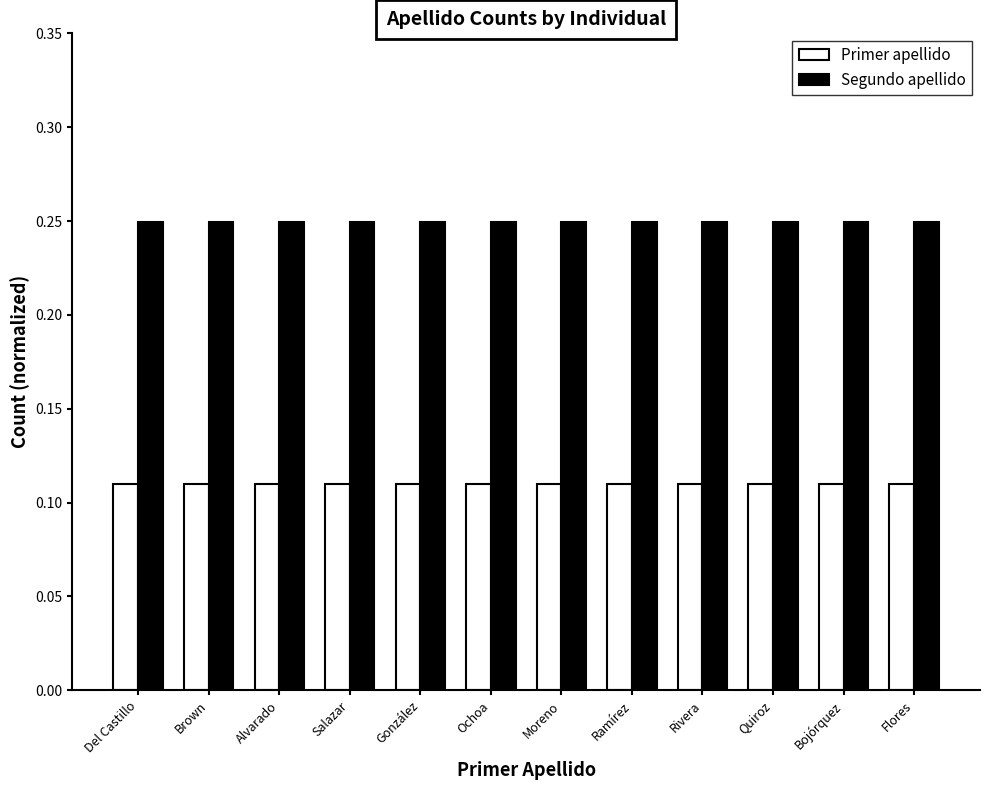

True or false: Primer apellido has a value of 0.2 at Ramírez.

False